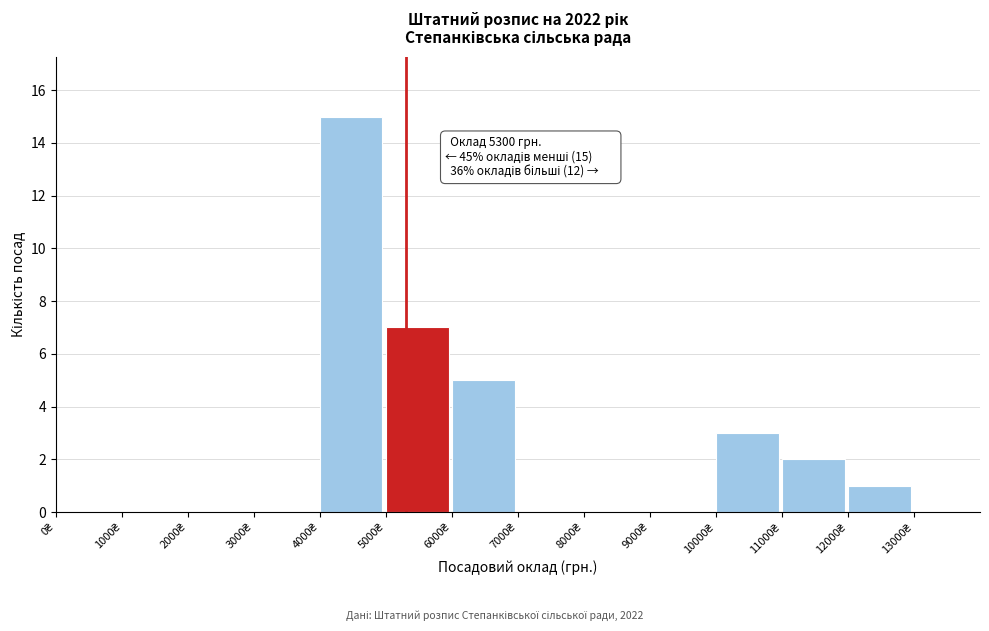

Which range on the x-axis has the tallest bar?

4000 to 5000